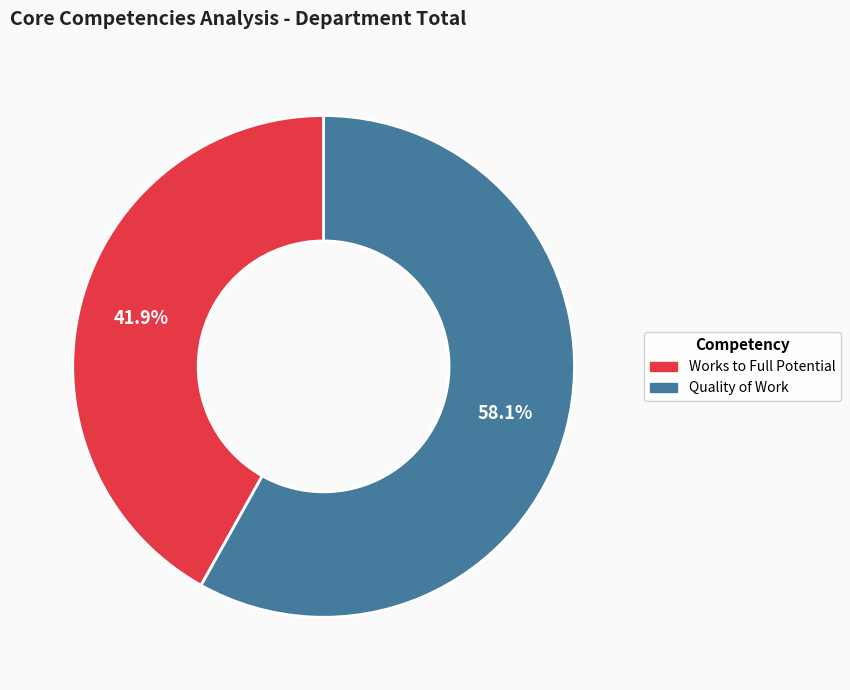

Count the number of slices in the pie.

2